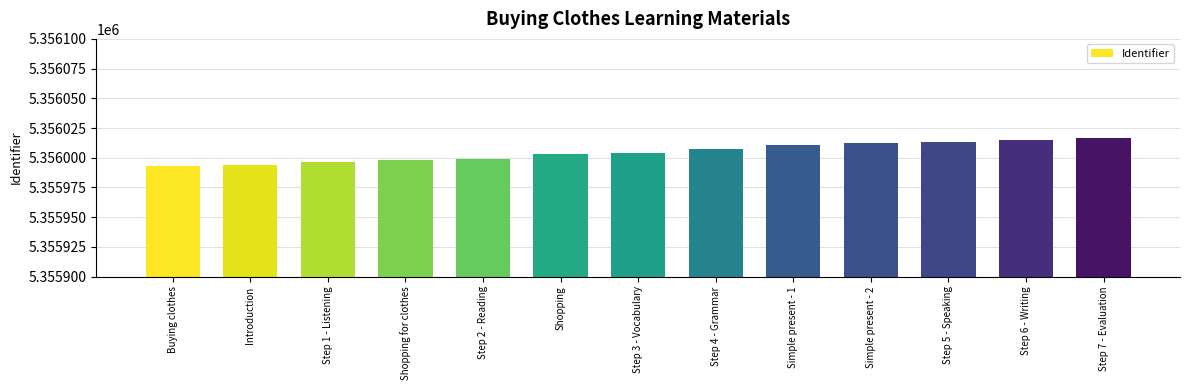

Are the bars horizontal?

No